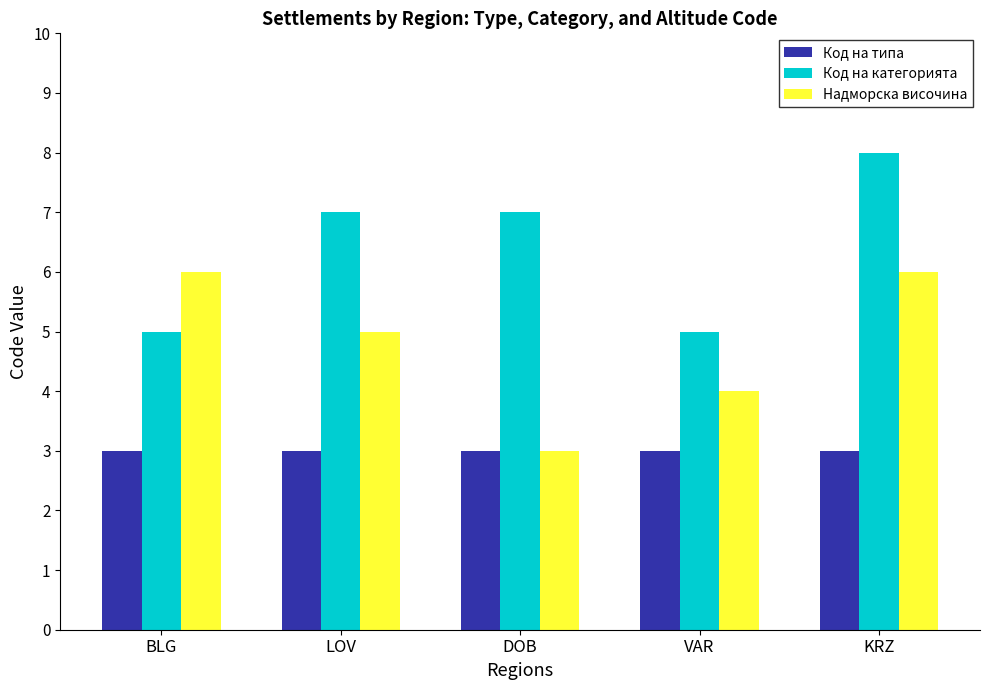

At which label does Код на категорията reach its peak?

KRZ